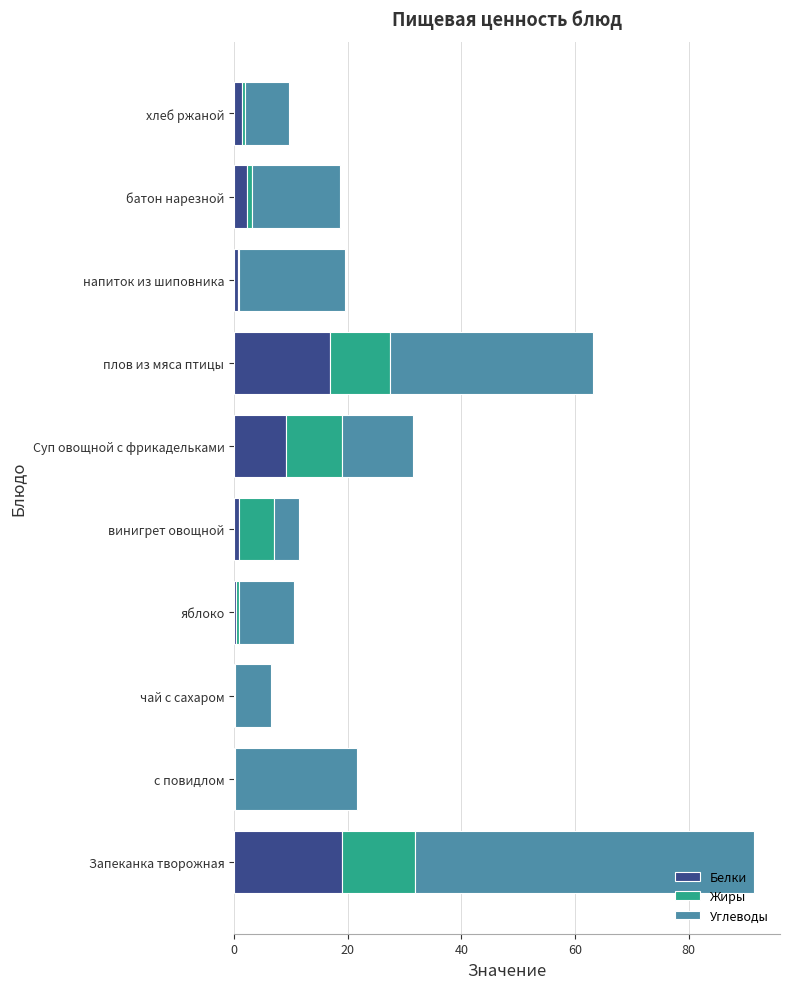

How many series are shown in this chart?

3